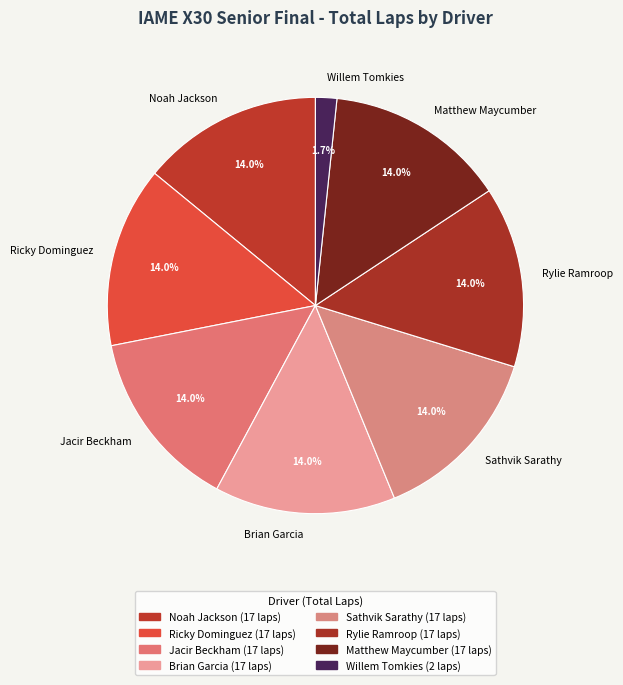

What is the smallest slice in the pie chart?

Willem Tomkies